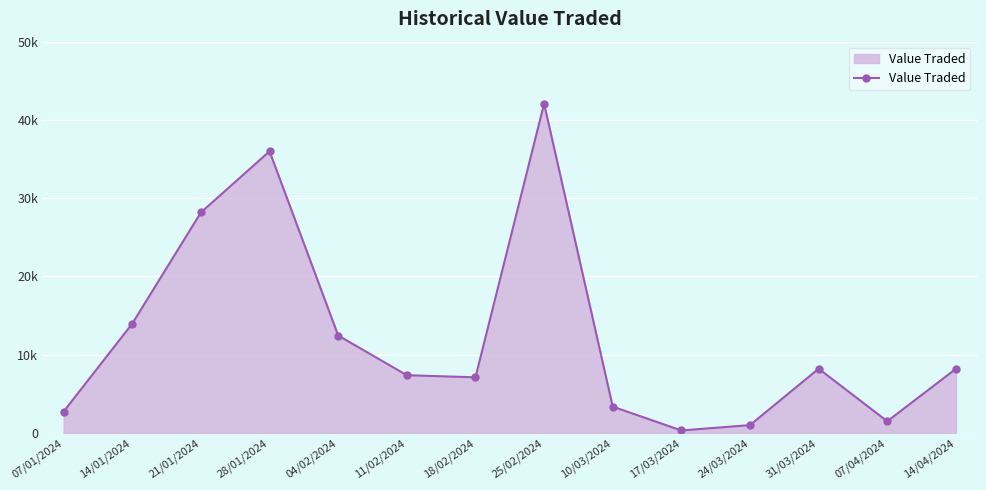

The value at 25/02/2024 is 69972. True or false?

False